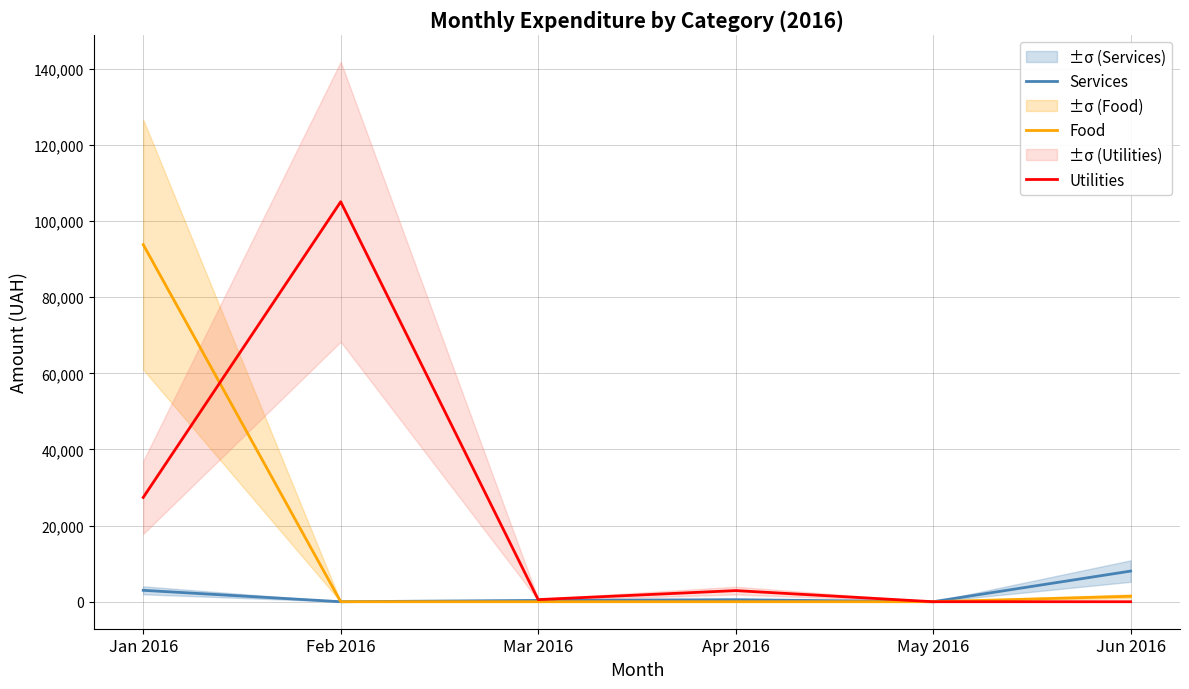

Is it true that Food equals 55076.5 at Apr 2016?

False